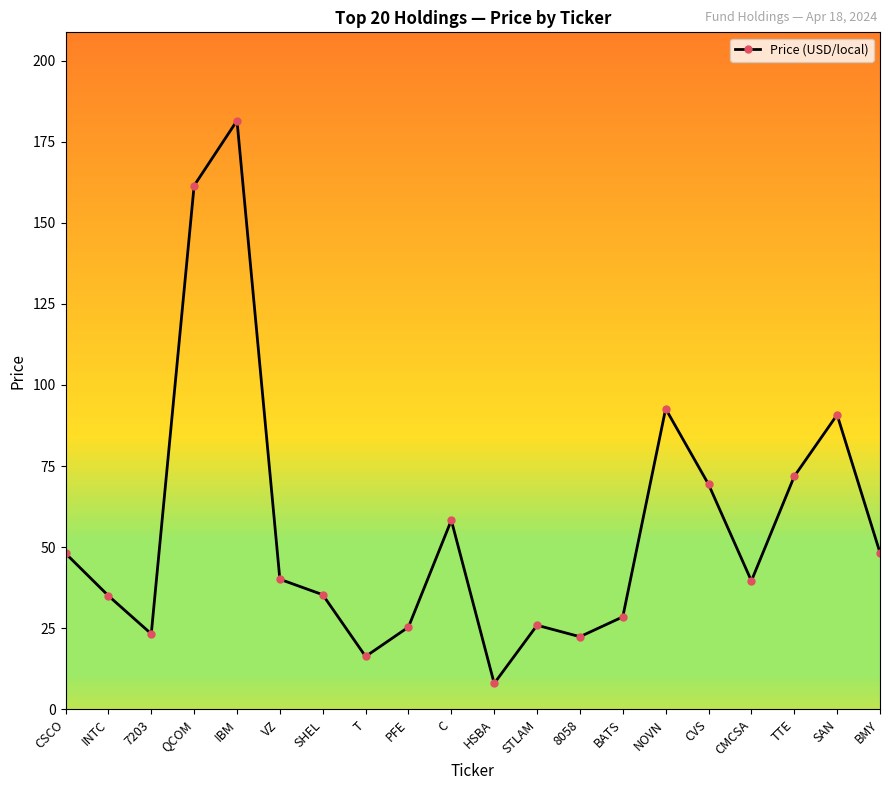

What position from the right is SAN?

2